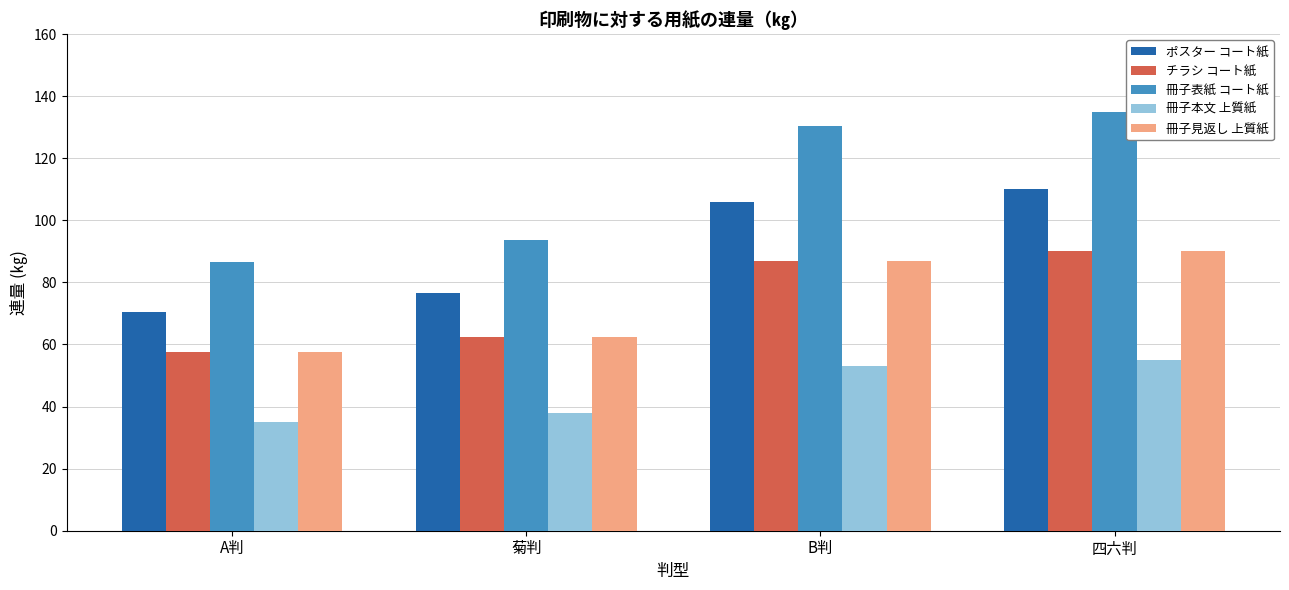

What is the total value across all series at 菊判?

333.0